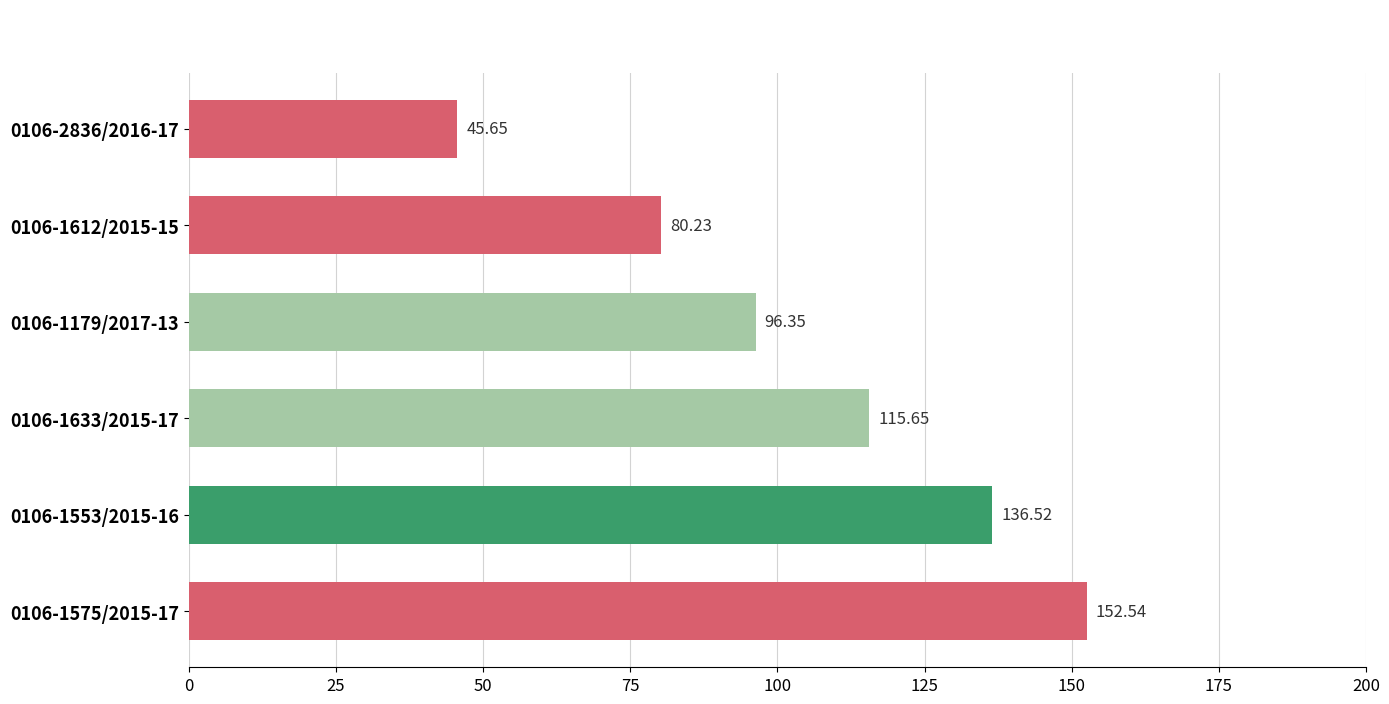

List the labels in order of value, largest first.

0106-1575/2015-17, 0106-1553/2015-16, 0106-1633/2015-17, 0106-1179/2017-13, 0106-1612/2015-15, 0106-2836/2016-17